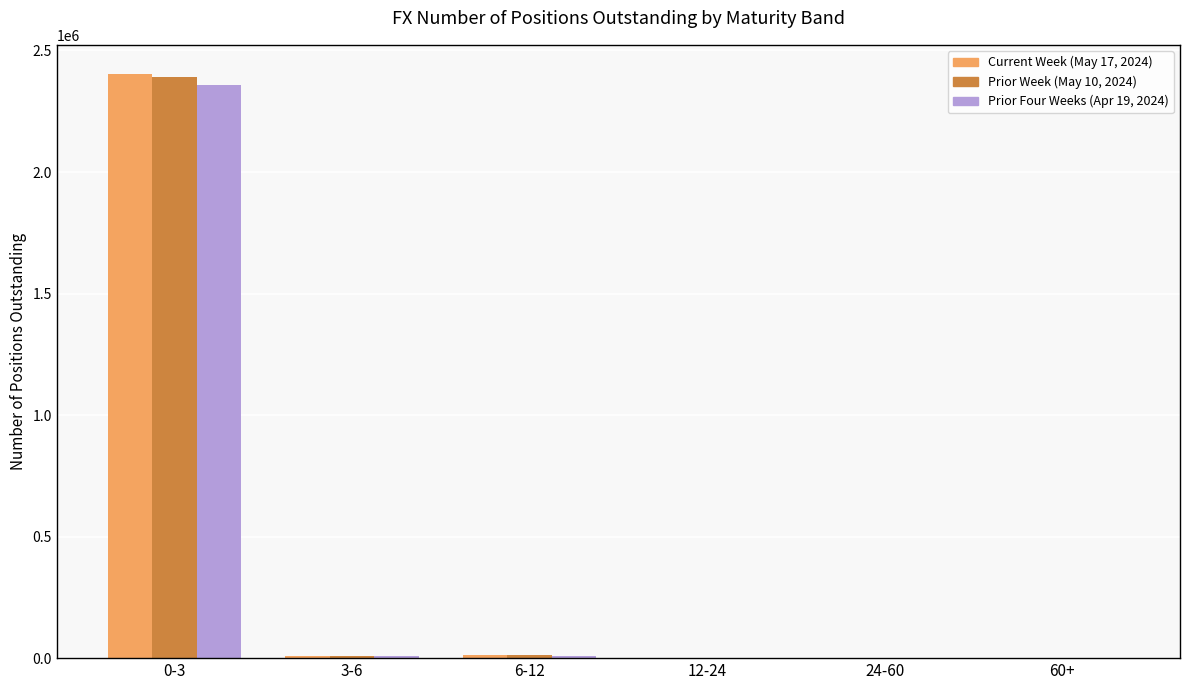

How many distinct data groups are displayed?

3